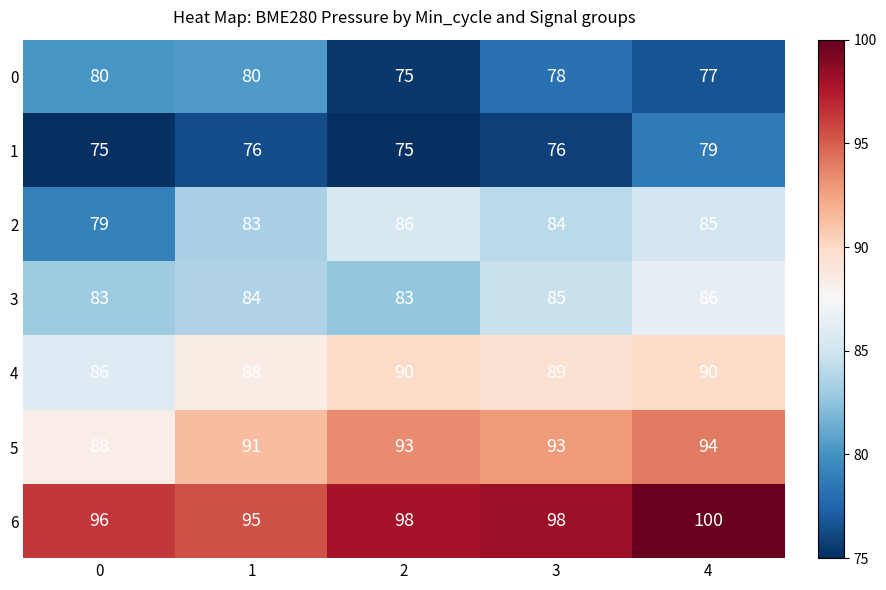

Which series has the largest total across all categories?

6